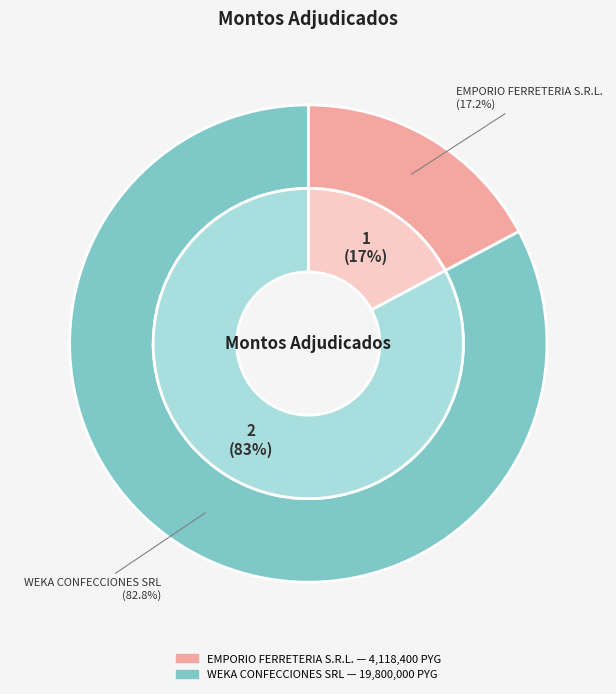

To the nearest percent, what percentage of the pie is WEKA CONFECCIONES SRL?

83%